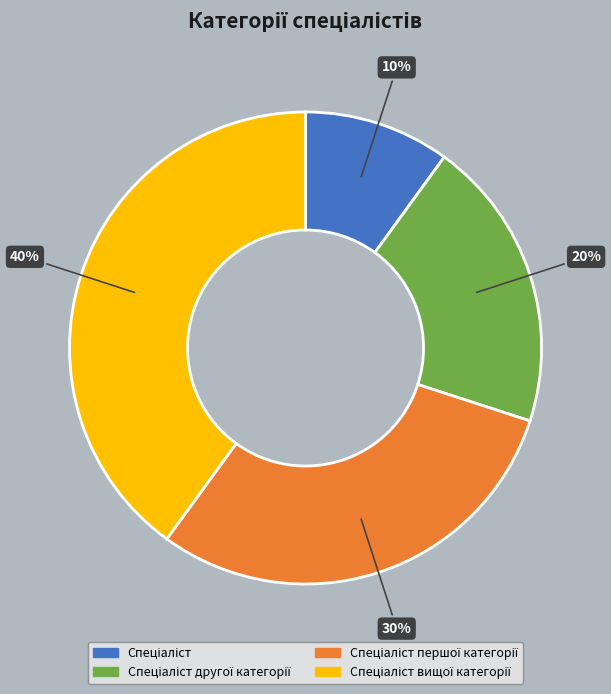

Is there any slice that represents more than half of the pie?

No